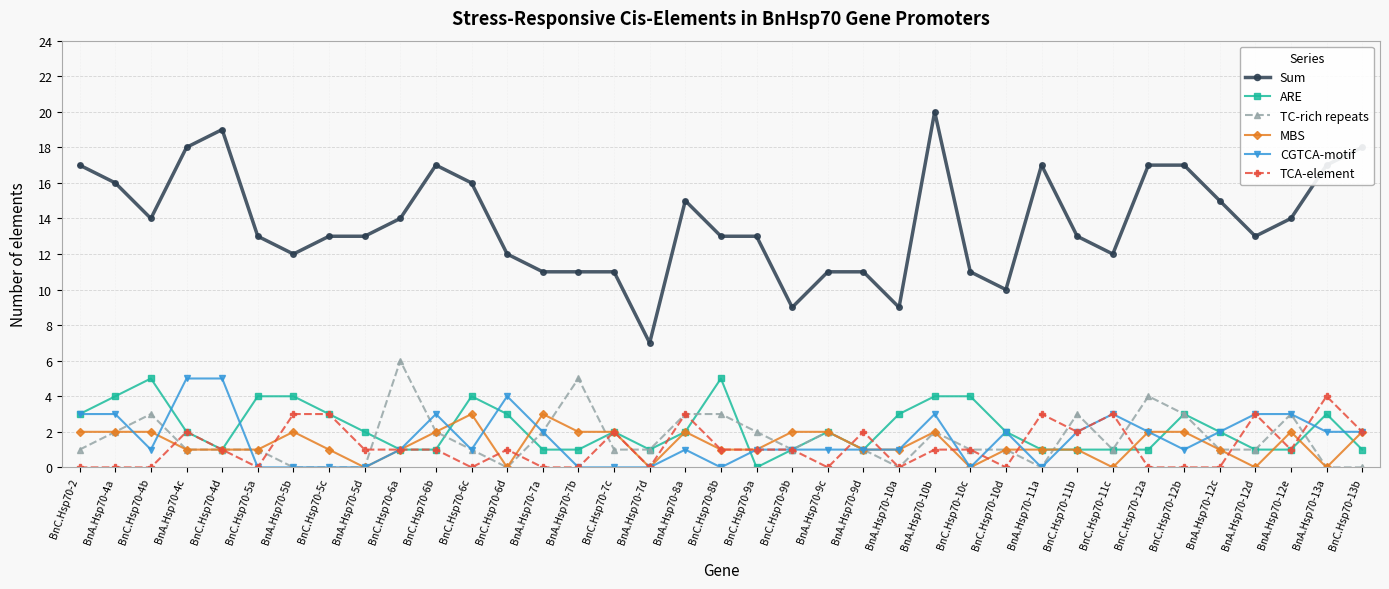

Is this an area chart (filled region under the line)?

No